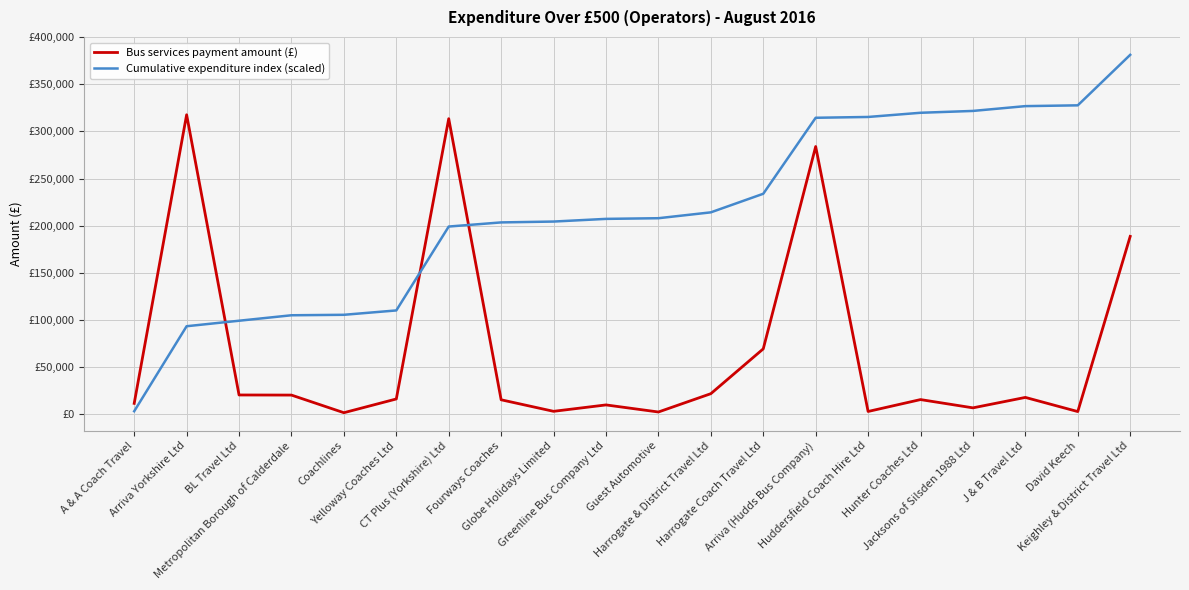

What is the difference between the second highest and minimum values in the Bus services payment amount (£) series?

311788.0